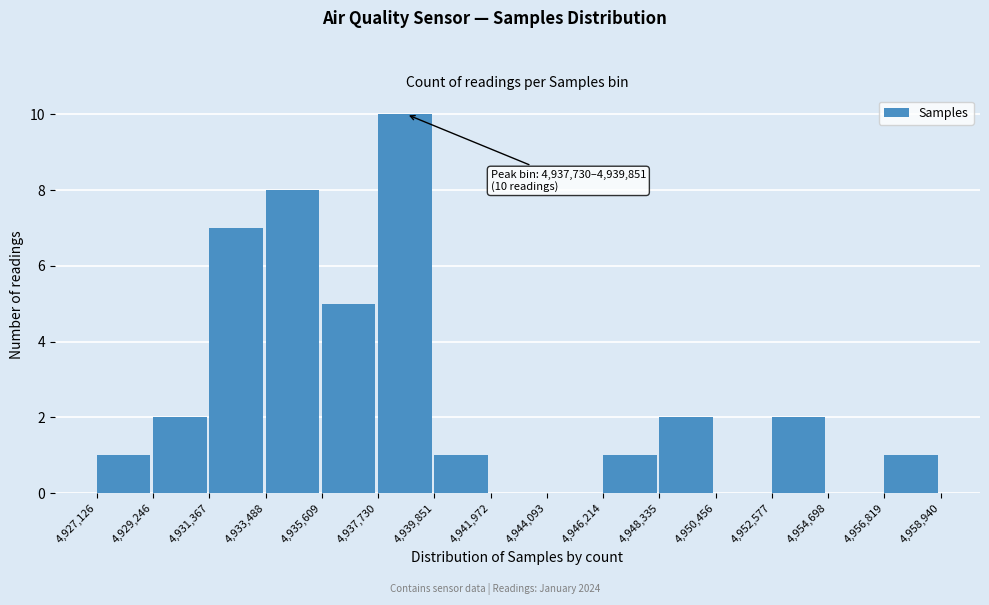

Which range on the x-axis has the tallest bar?

4,937,730 to 4,939,851